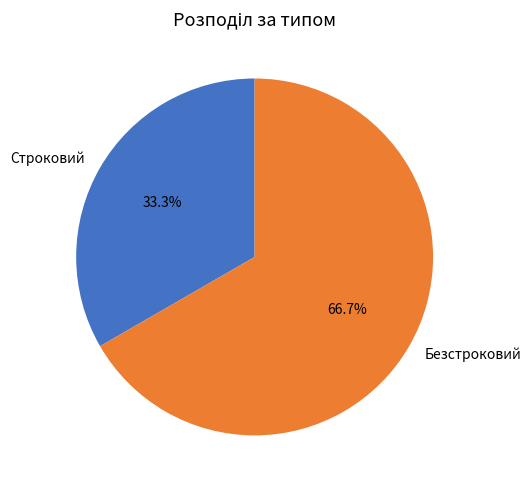

To the nearest percent, what percentage of the pie is Строковий?

33%